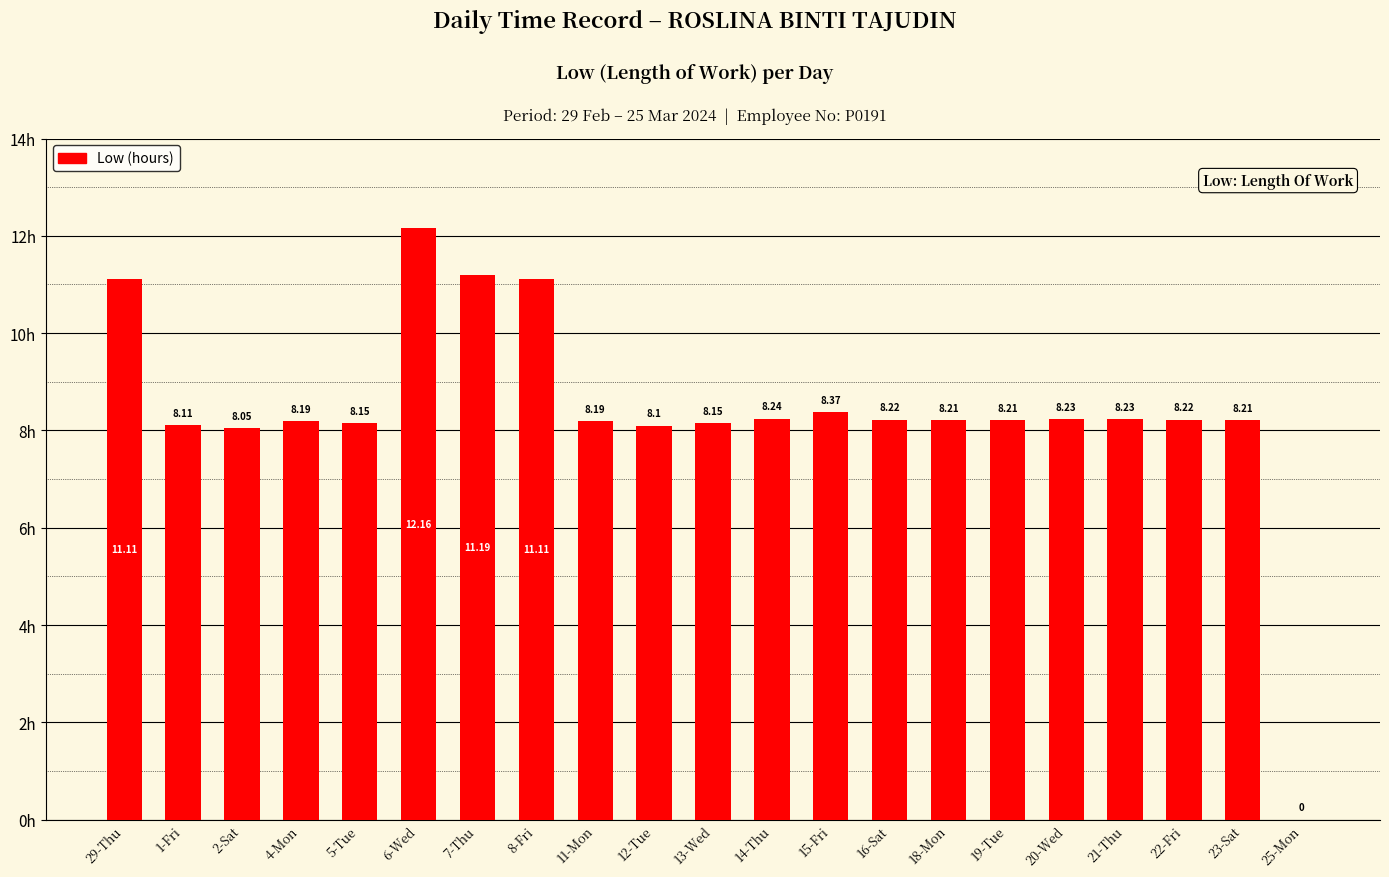

Which category has the highest value across all series?

6-Wed